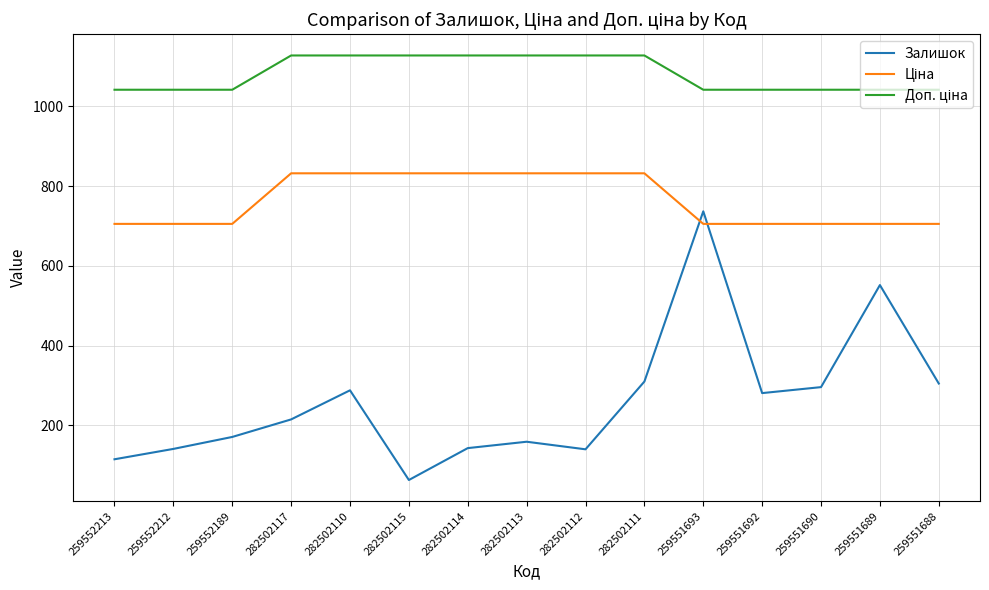

What is the smallest value displayed?

63.0